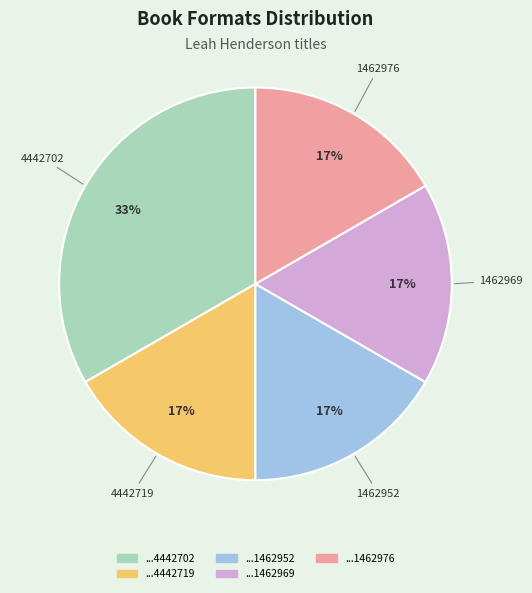

To the nearest percent, what is the average slice percentage?

20%